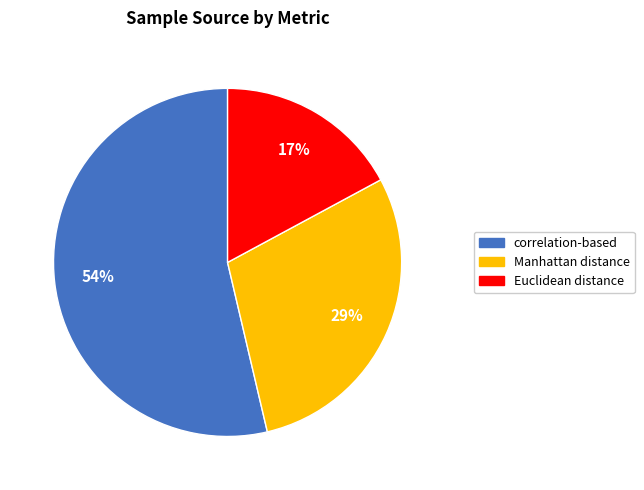

Is the sum of correlation-based and Manhattan distance greater than half?

Yes